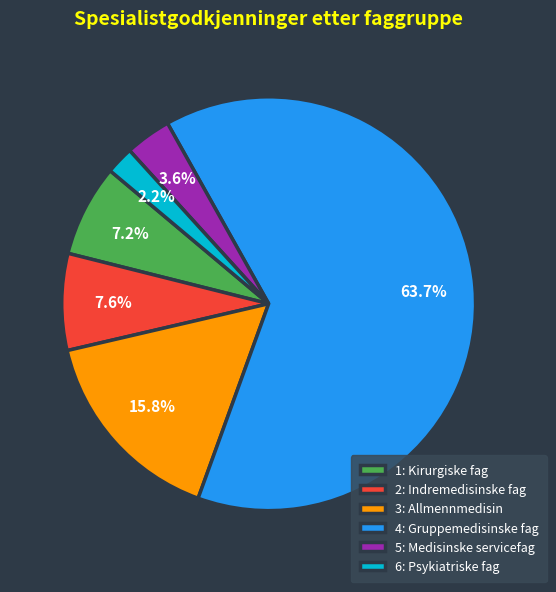

How many segments does this pie chart have?

6